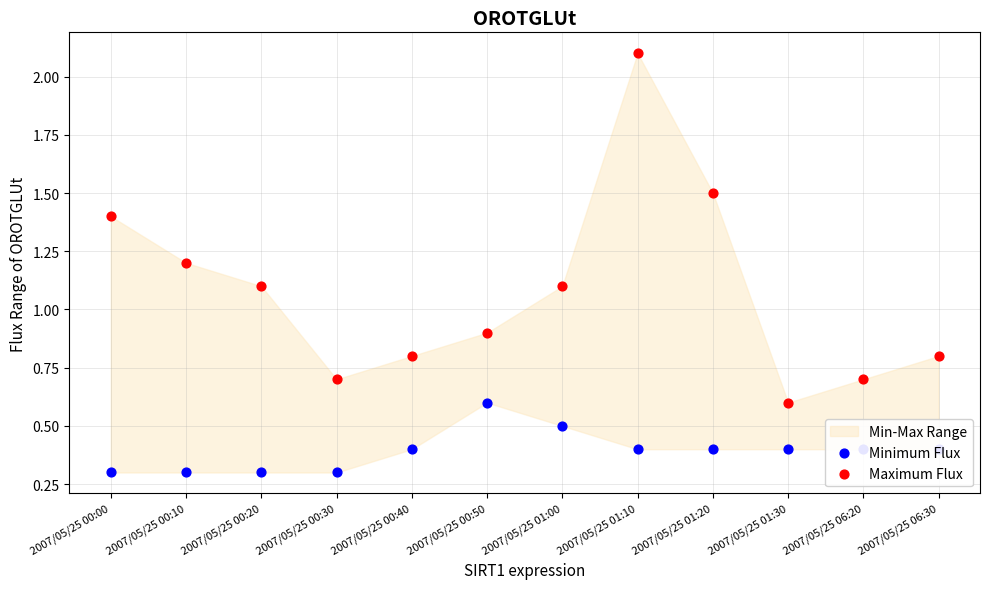

Which series reaches the maximum Y coordinate?

Maximum Flux